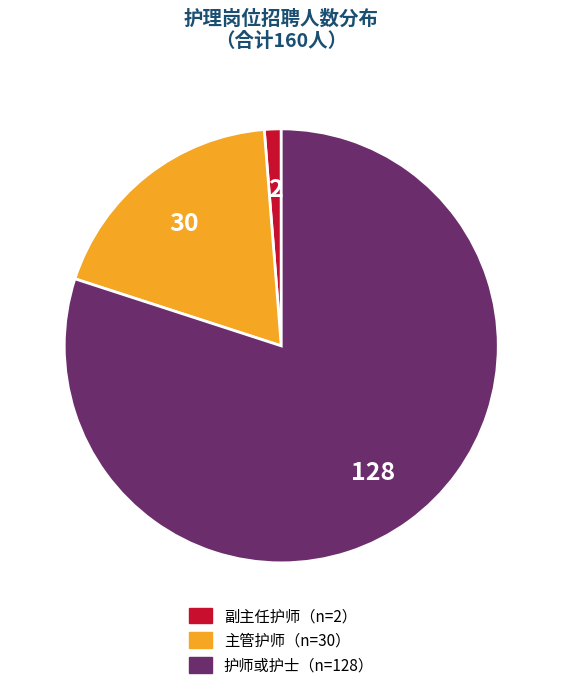

Is there a majority slice in this chart?

Yes